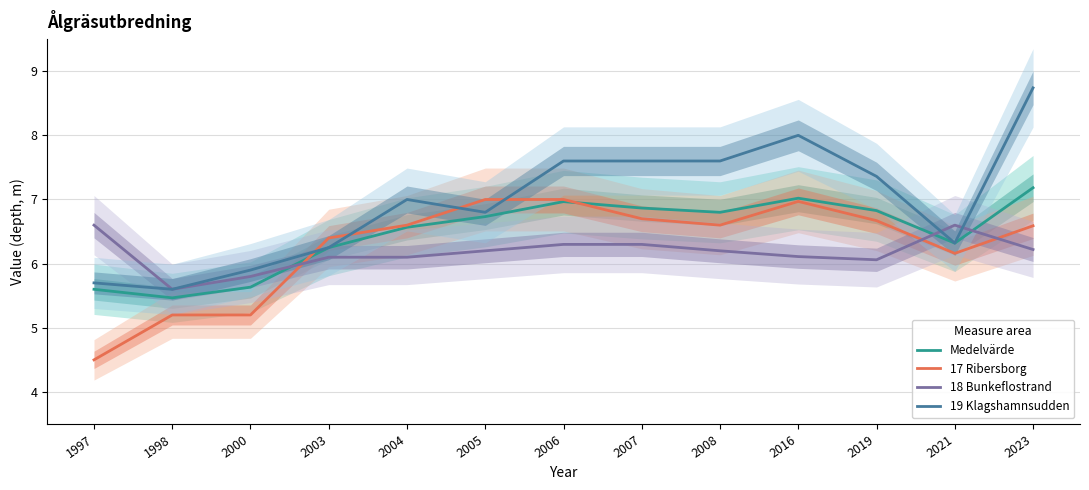

At which label does 17 Ribersborg first exceed 6?

2003